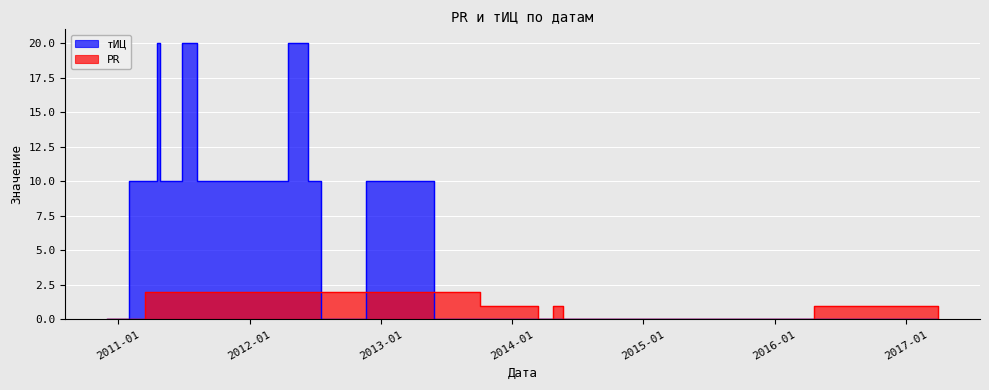

How many PR values are between 0 and 2?

18